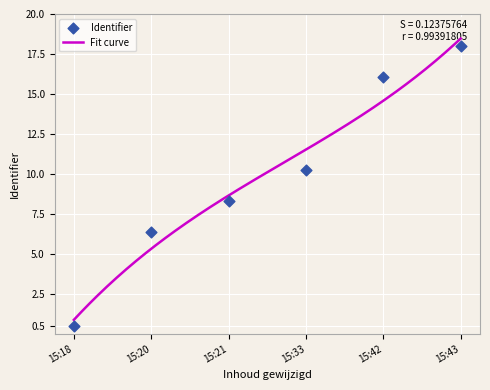

What is the change in value from 15:21 to 15:42?

+7.8